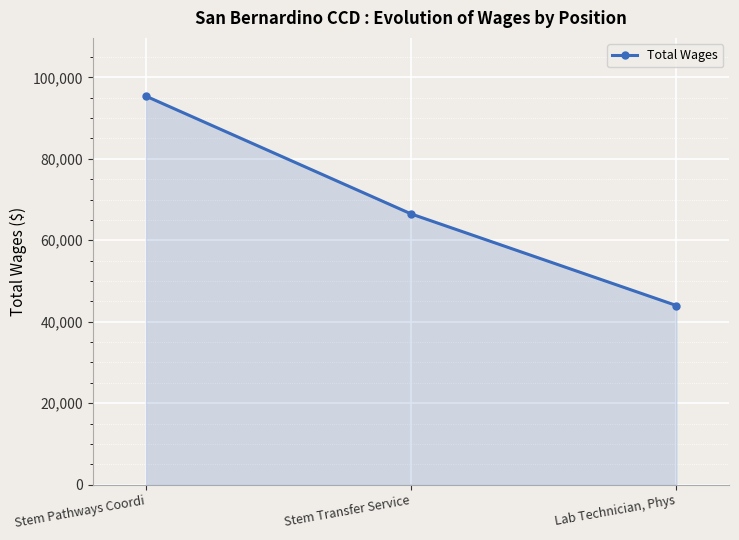

The value at Stem Transfer Service is 66464. True or false?

True